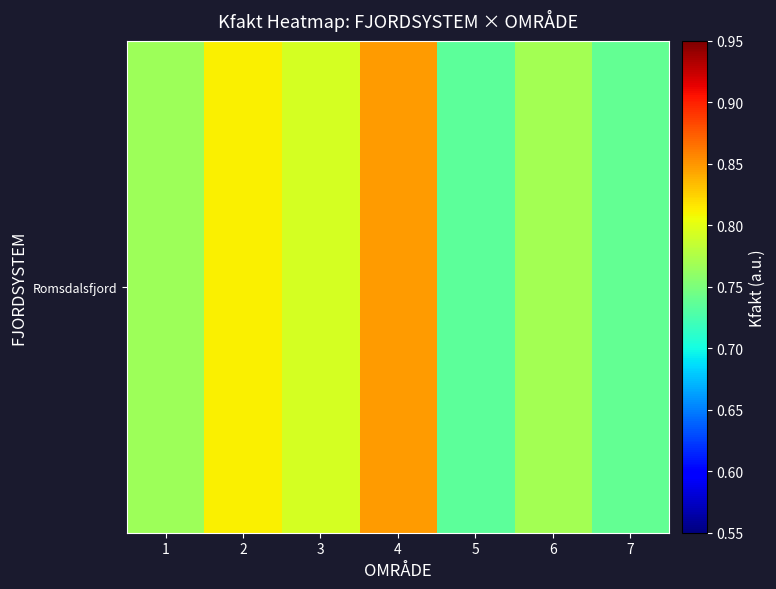

Reading right to left, what are all the values shown in this chart?

7=0.7	6=0.8	5=0.7	4=0.8	3=0.8	2=0.8	1=0.8